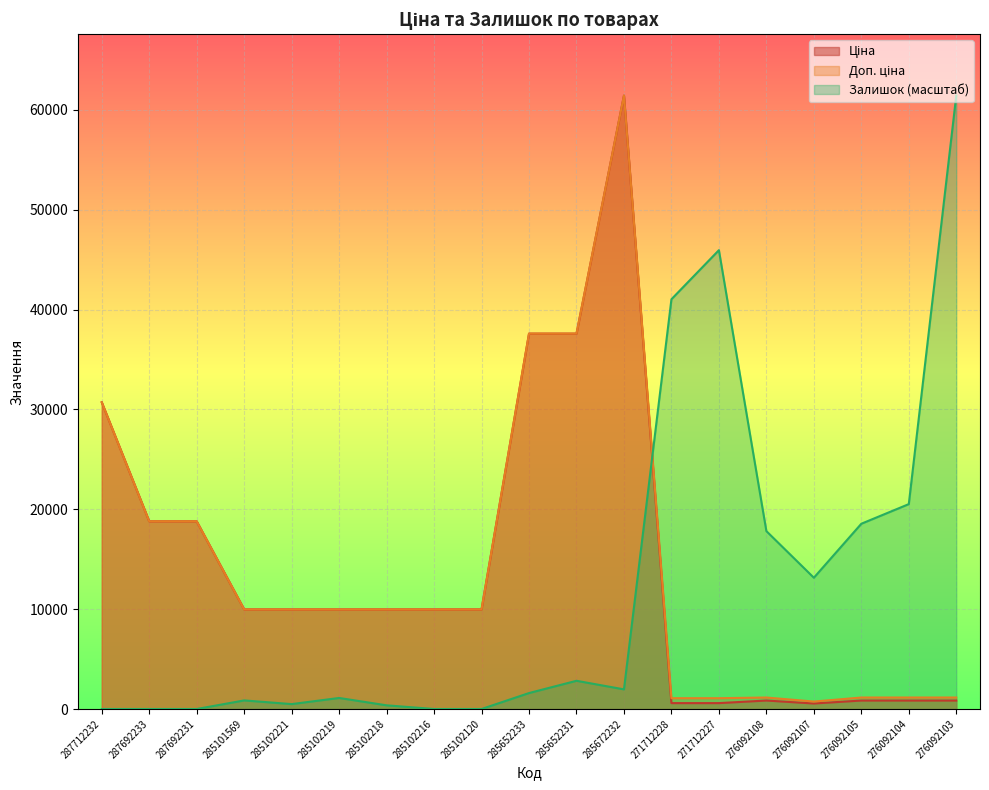

Which series ends up on top after the final intersection of Залишок and Ціна?

Залишок